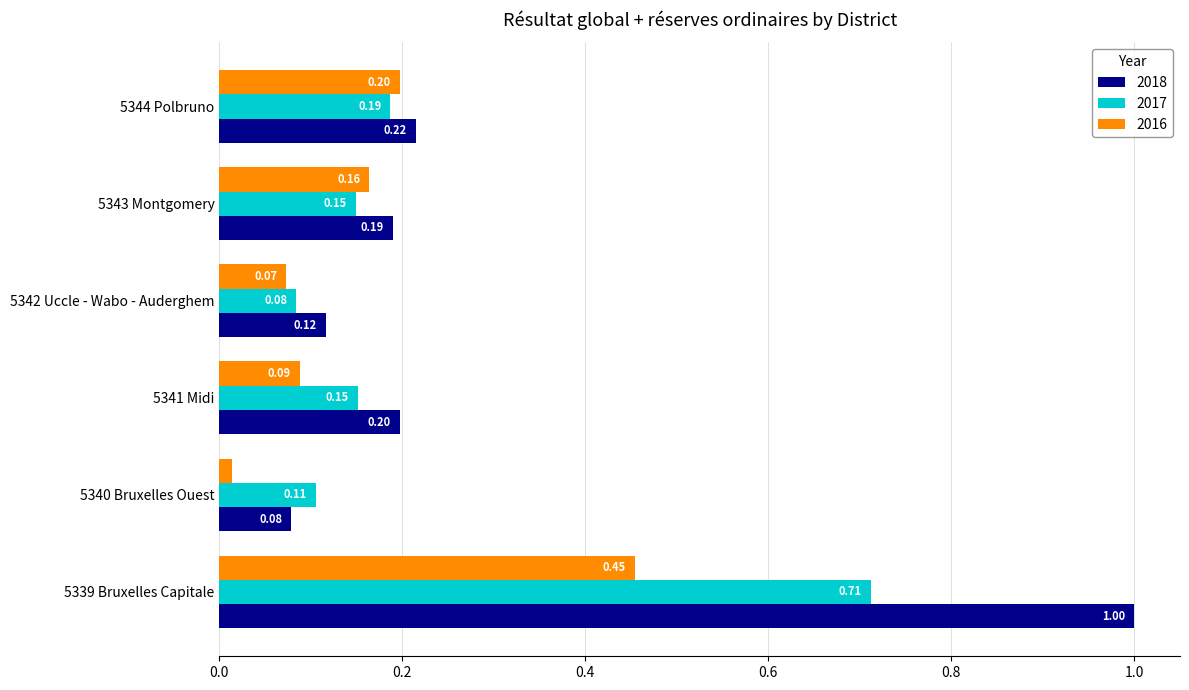

How many categories are shown in the chart?

6